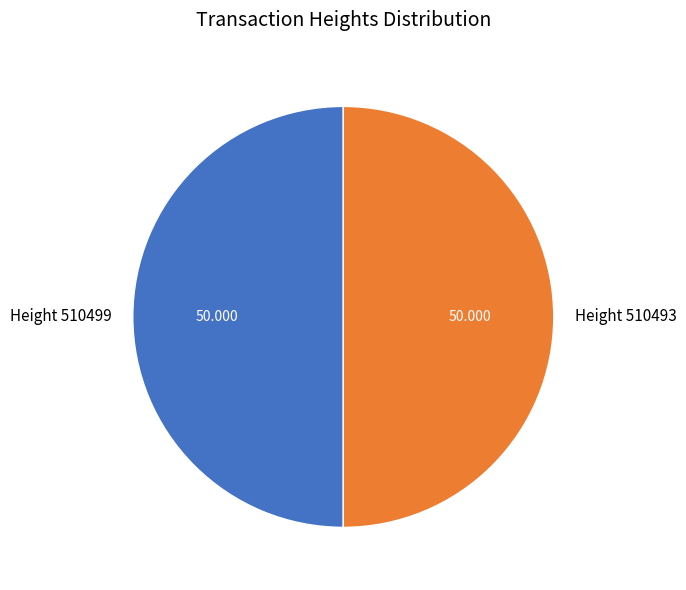

What portion of the pie excludes Height 510499?

50.0%